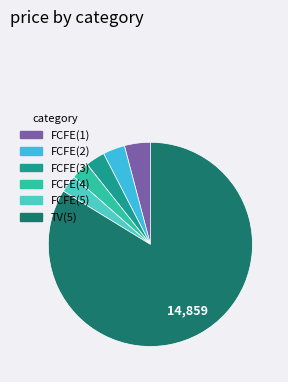

What is the majority slice?

TV(5)